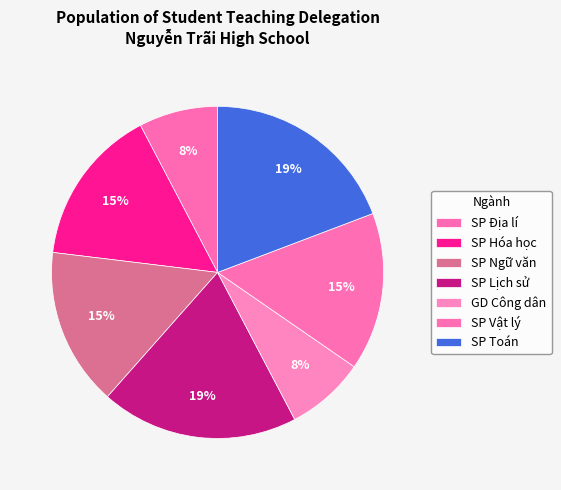

To the nearest percent, what is the combined percentage of SP Vật lý and SP Ngữ văn?

31%